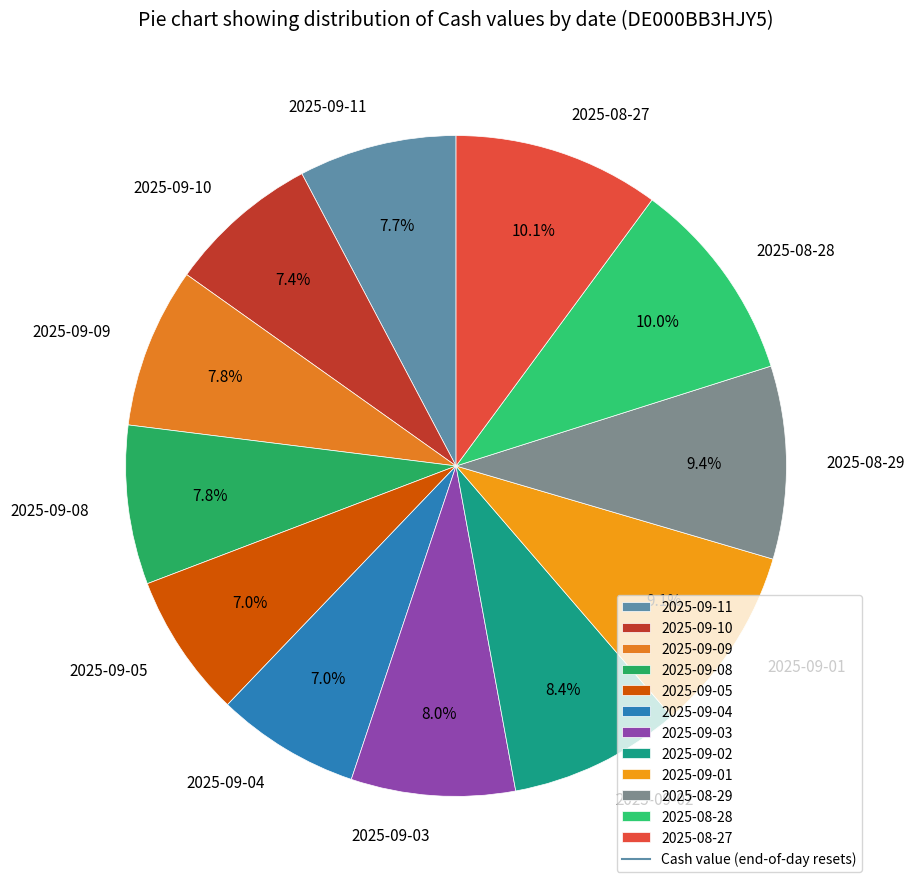

What is the ratio of the value at 2025-09-03 to the value at 2025-09-09?

1.0